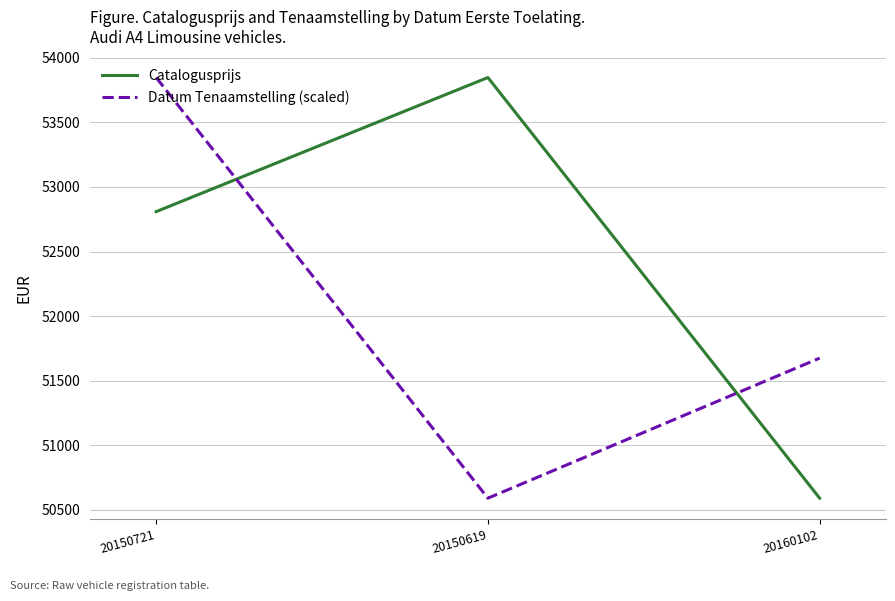

List the series in order of their overall mean, highest first.

Catalogusprijs, Datum Tenaamstelling (scaled)